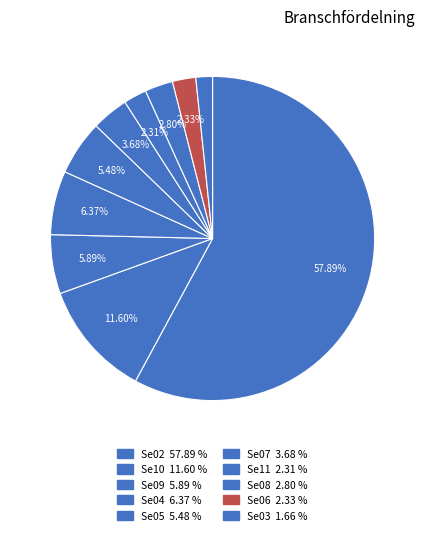

Which category has the smallest portion of the pie?

Se03